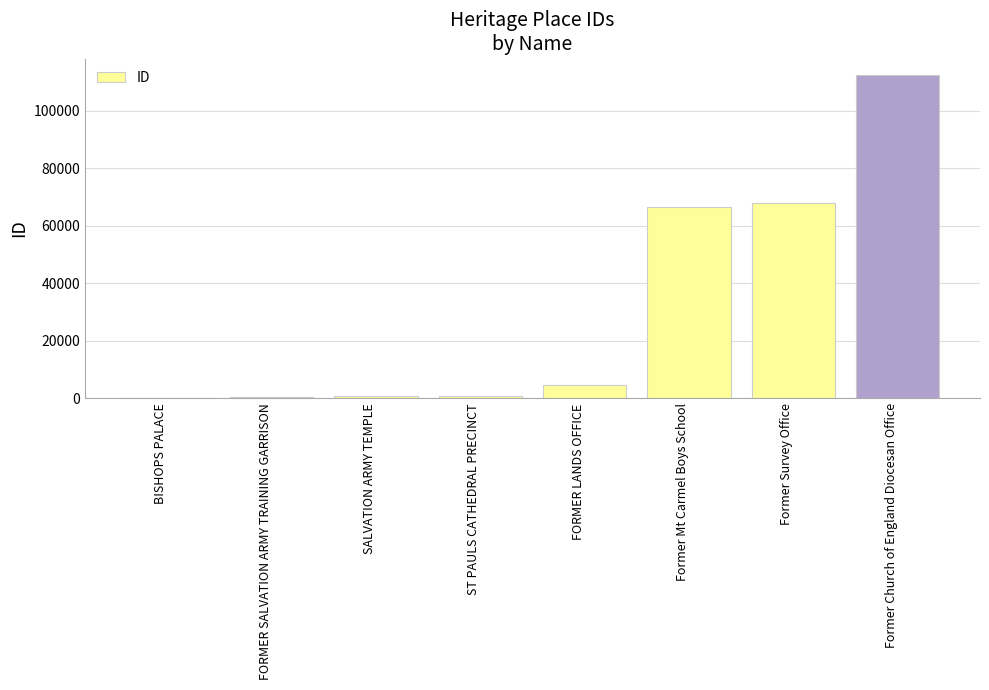

What is the sum of the values at Former Church of England Diocesan Office and Former Mt Carmel Boys School?

178977